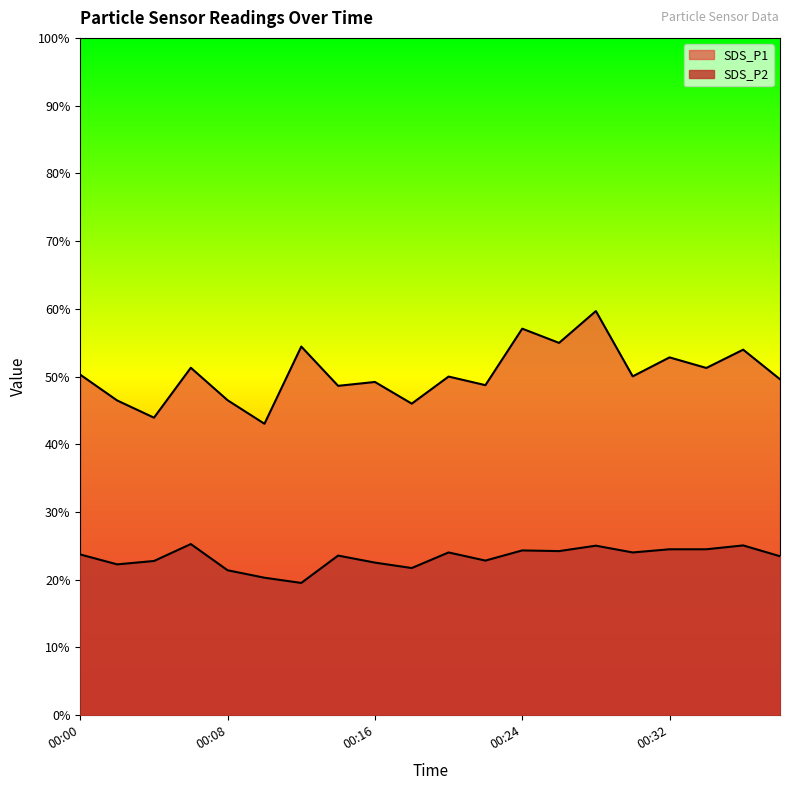

The SDS_P1 series shows 48.6 at 00:14. True or false?

True